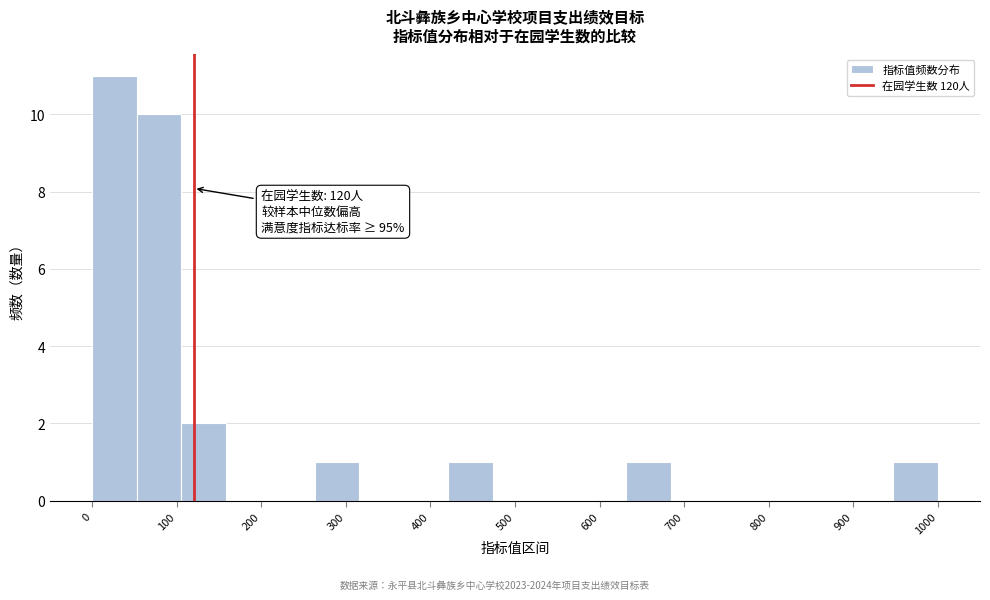

Over which range of the x-axis is the bar tallest?

0 to 50